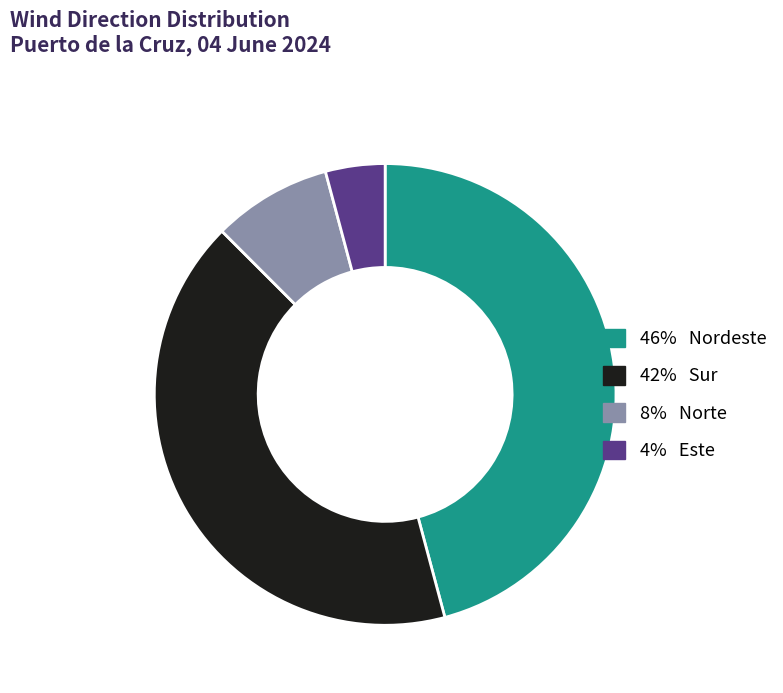

Is there a majority slice in this chart?

No